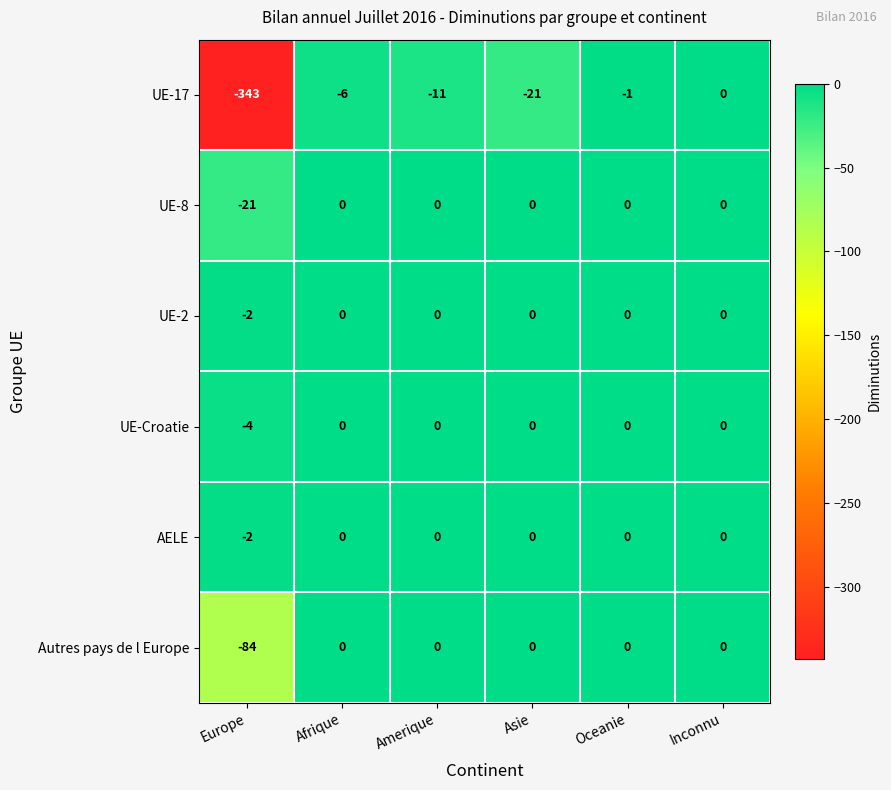

What is the difference between the second highest and minimum values in the UE-8 series?

21